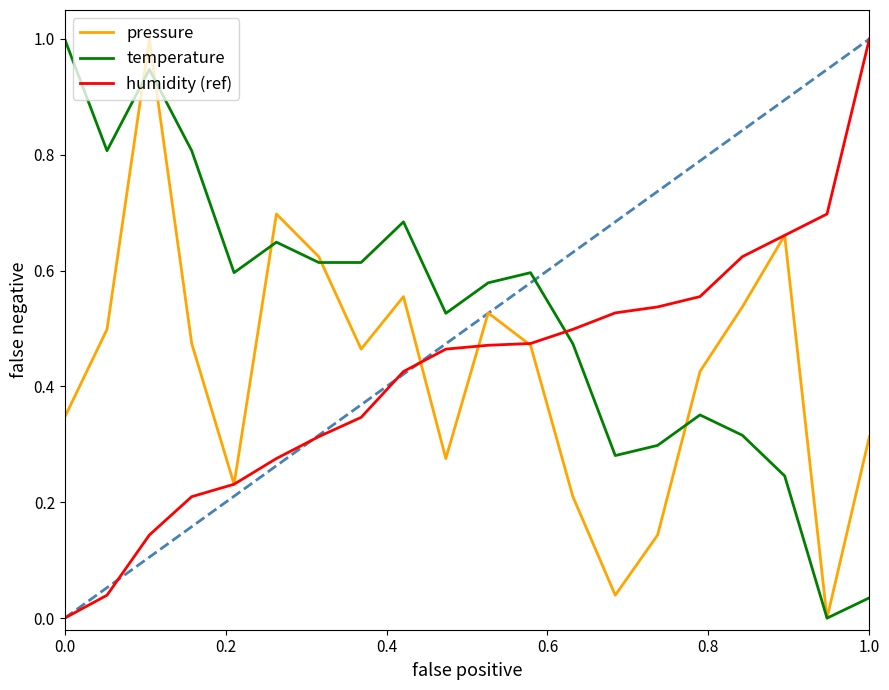

How many times do temperature and humidity (ref) cross each other?

1